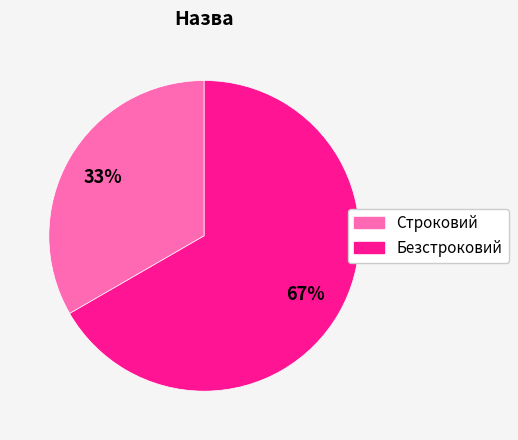

What is the smallest slice in the pie chart?

Строковий